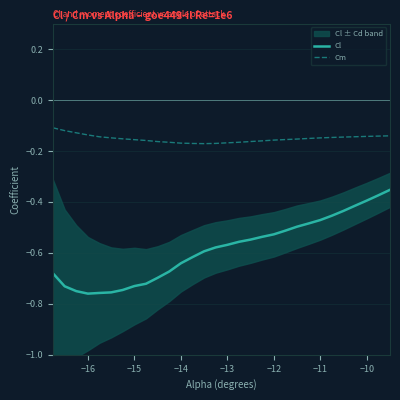

Reading left to right, list all the values displayed in this chart.

Cl: -0.7	-0.7	-0.8	-0.8	-0.8	-0.8	-0.7	-0.7	-0.7	-0.7	-0.7	-0.6	-0.6	-0.6	-0.6	-0.6	-0.6	-0.5	-0.5	-0.5	-0.5	-0.5	-0.5	-0.5	-0.5	-0.4	-0.4	-0.4	-0.4	-0.4
Cm: -0.1	-0.1	-0.1	-0.1	-0.1	-0.1	-0.2	-0.2	-0.2	-0.2	-0.2	-0.2	-0.2	-0.2	-0.2	-0.2	-0.2	-0.2	-0.2	-0.2	-0.2	-0.2	-0.2	-0.1	-0.1	-0.1	-0.1	-0.1	-0.1	-0.1